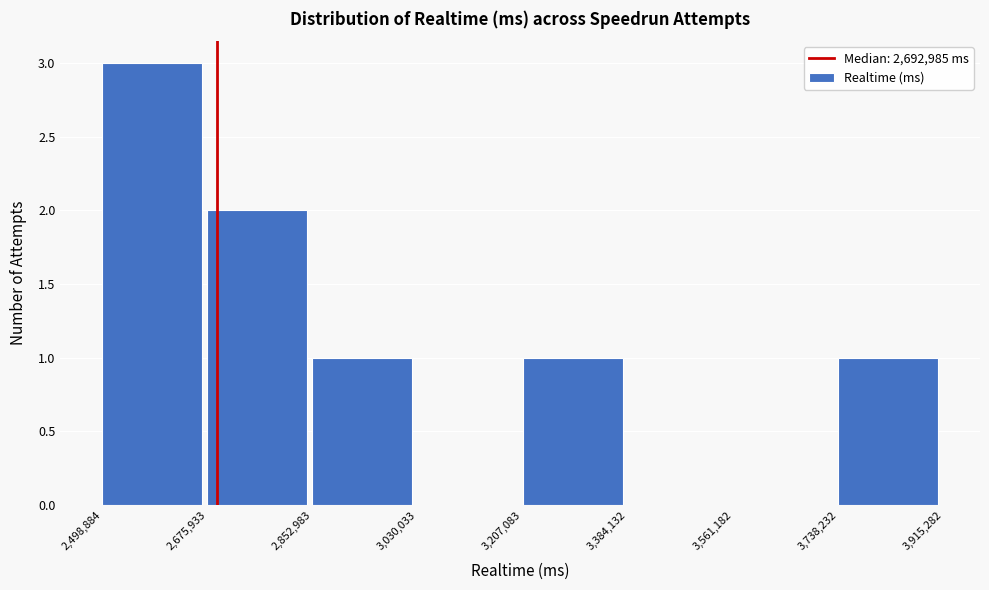

Reading left to right, transcribe this chart: for each bar, give the range it covers on the x-axis and its height. The values are not printed on the chart, so give them approximately, as read against the axis.

2,498,884 to 2,675,933: 3
2,675,933 to 2,852,983: 2
2,852,983 to 3,030,033: 1
3,030,033 to 3,207,083: 0
3,207,083 to 3,384,132: 1
3,384,132 to 3,561,182: 0
3,561,182 to 3,738,232: 0
3,738,232 to 3,915,282: 1